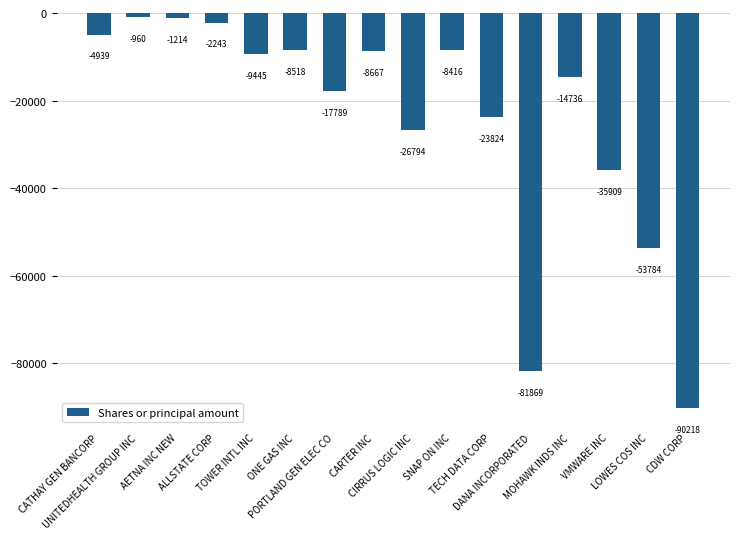

The chart shows a value of -1596 at CATHAY GEN BANCORP. True or false?

False